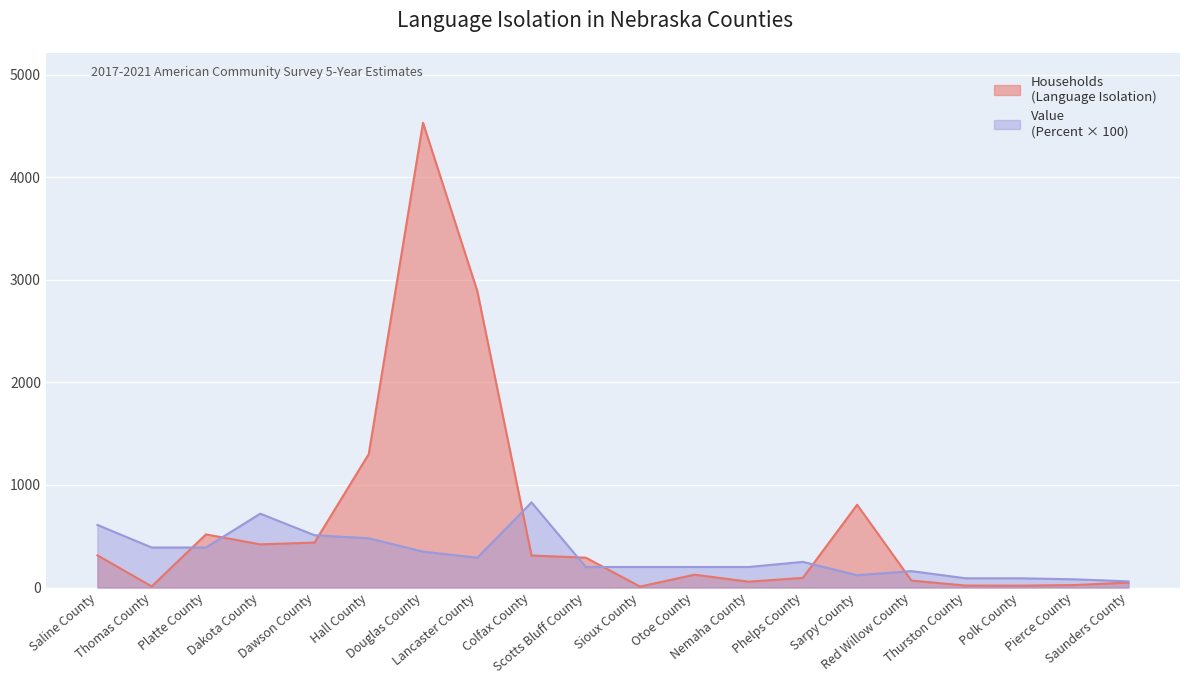

What is the difference between the Value (Percent) values at Saline County and Dawson County?

100.0